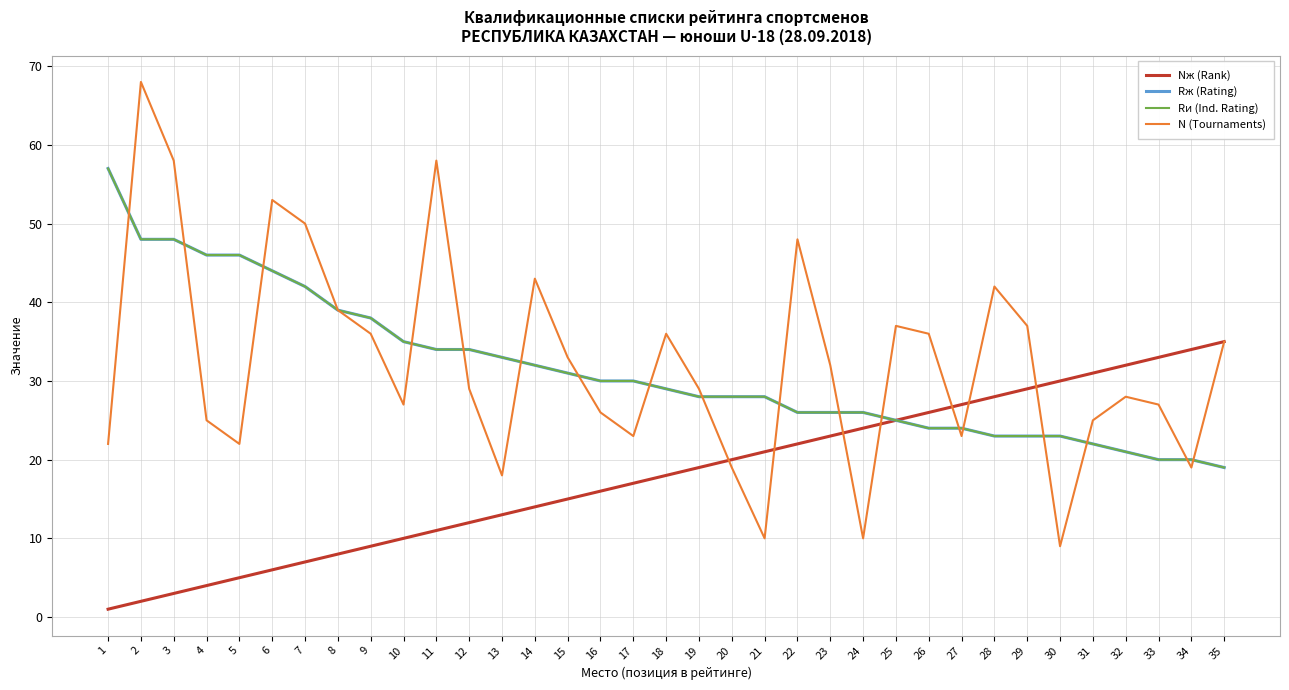

Is this an area chart (filled region under the line)?

No